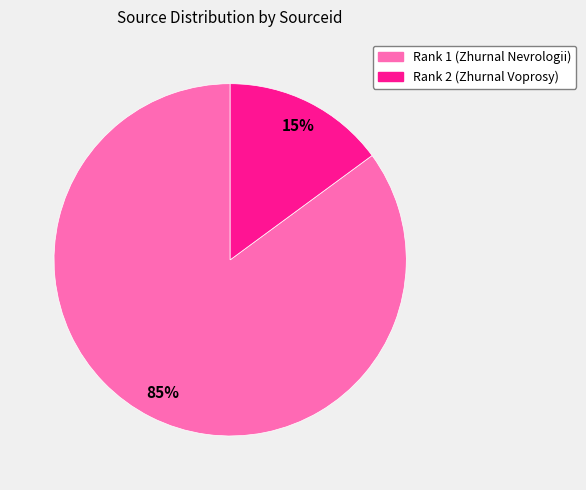

Rank the categories by value from highest to lowest.

Rank 1 (Zhurnal Nevrologii), Rank 2 (Zhurnal Voprosy)